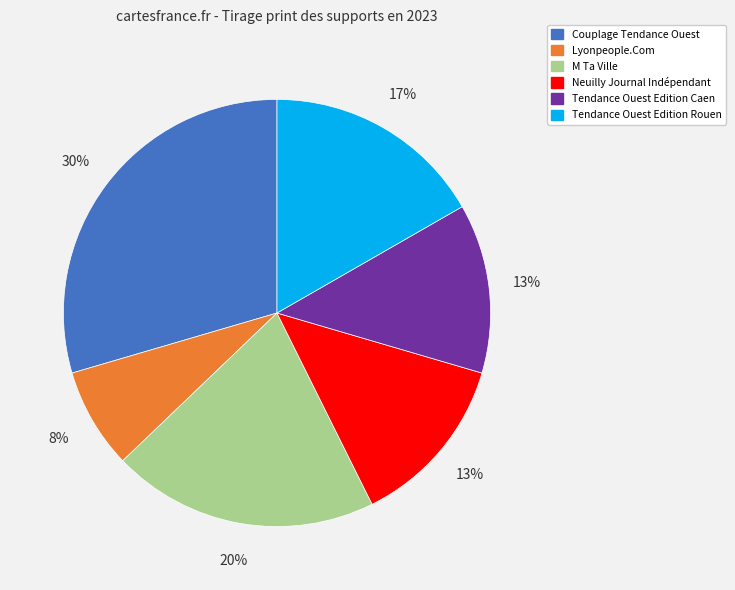

Combined, do Tendance Ouest Edition Rouen and M Ta Ville account for over 50%?

No